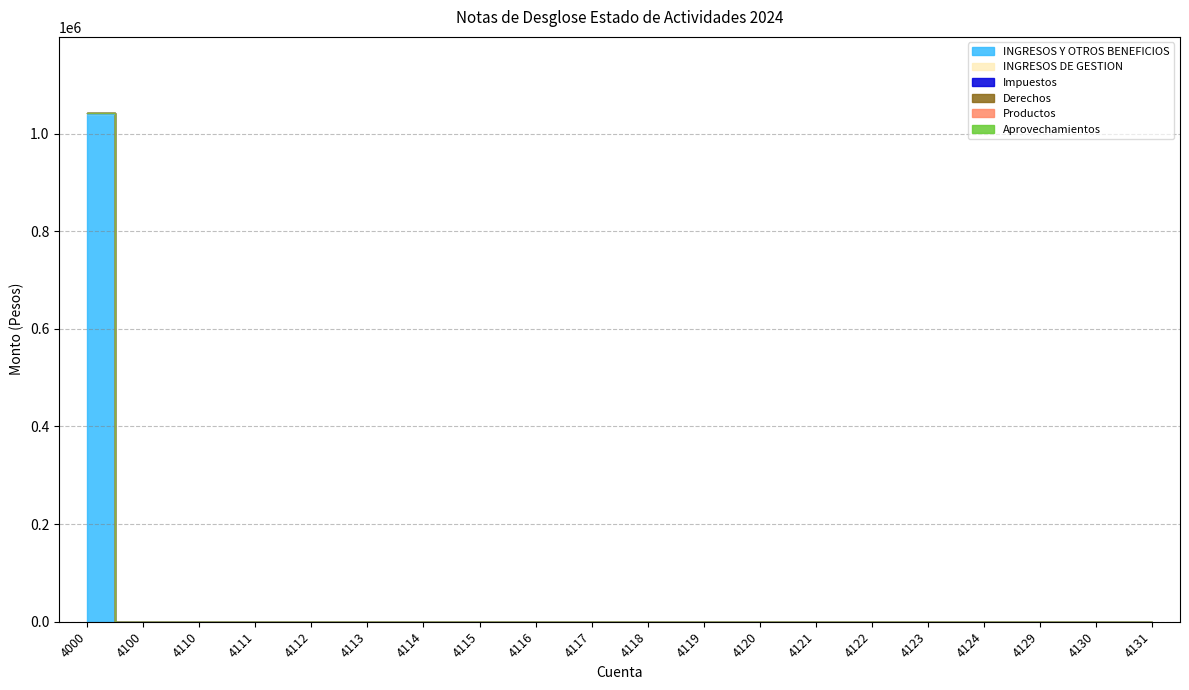

True or false: Derechos and Impuestos cross at least once.

False